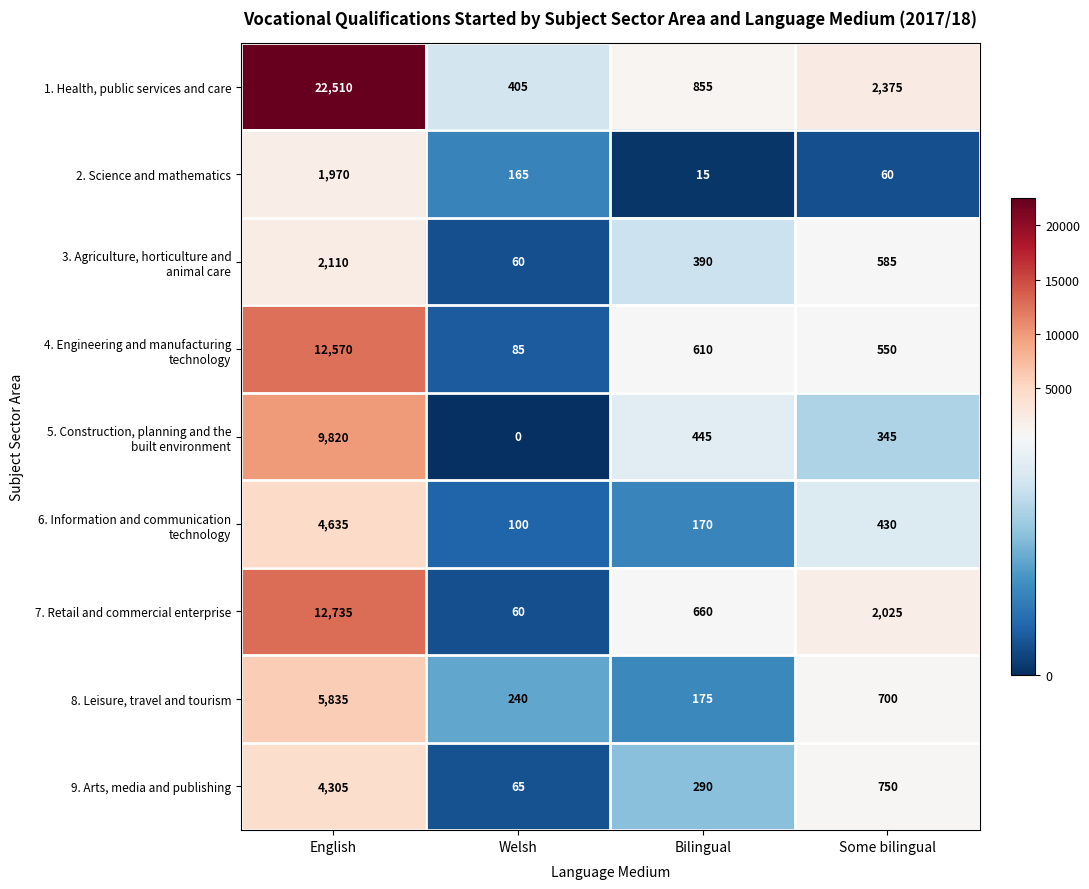

Count the number of data series in this chart.

9